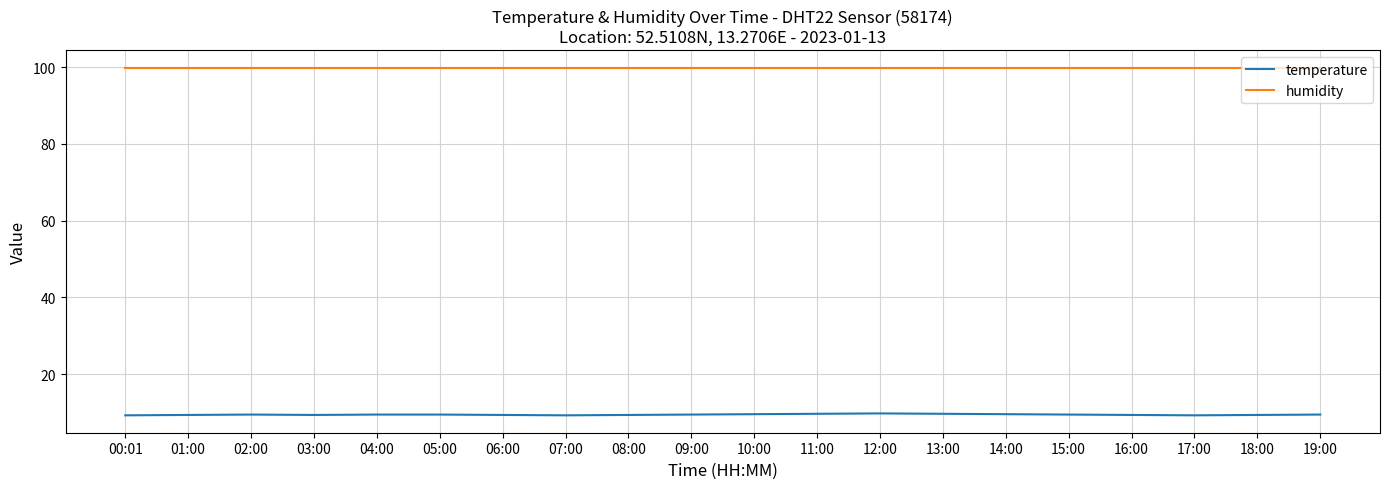

True or false: humidity and temperature cross at least once.

False